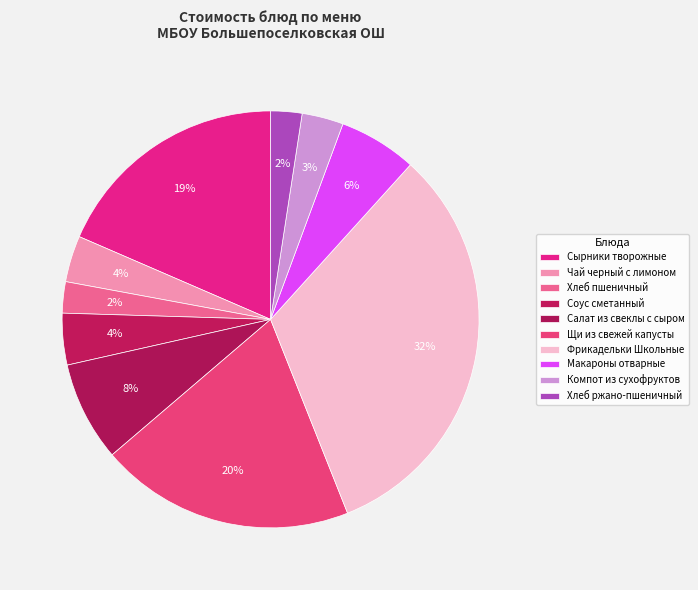

To the nearest percent, what is the difference between the Хлеб ржано-пшеничный and Фрикадельки Школьные slice percentages?

30%